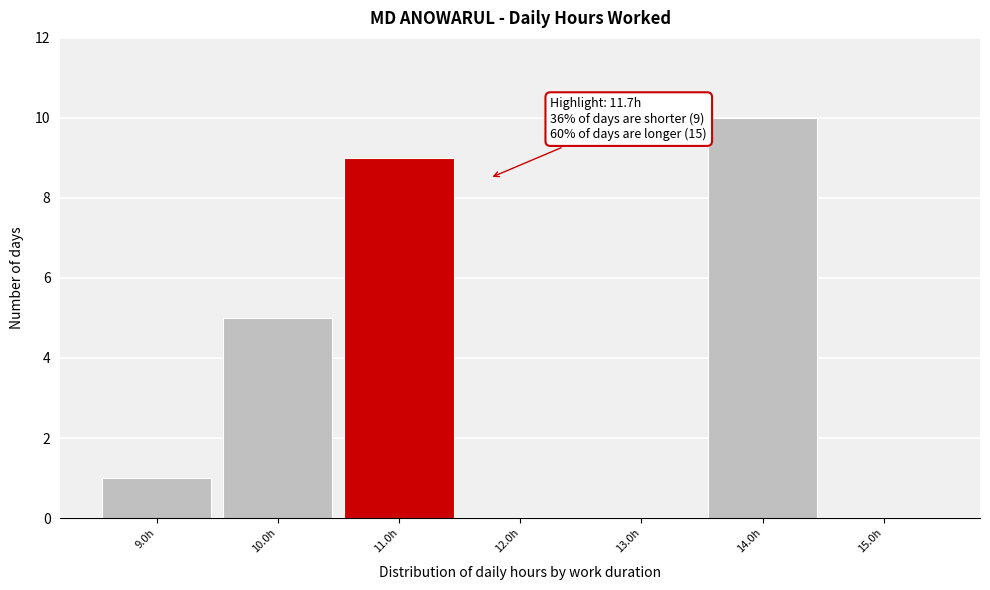

Reading left to right, what are all the values shown in this chart?

9.0h=1	10.0h=5	11.0h=9	12.0h=0	13.0h=0	14.0h=10	15.0h=0